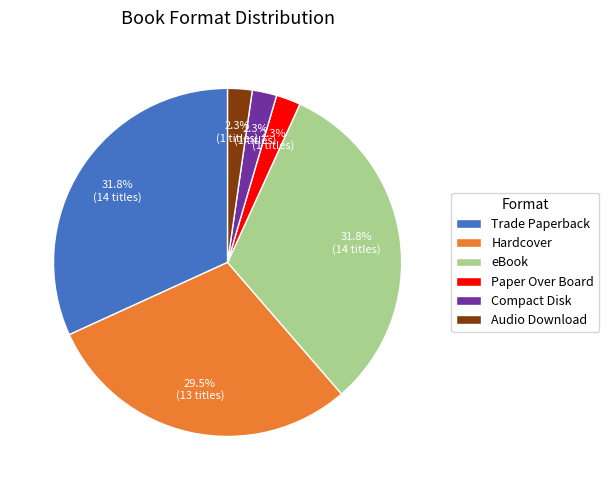

The Trade Paperback slice represents 32% of the pie. True or false?

True